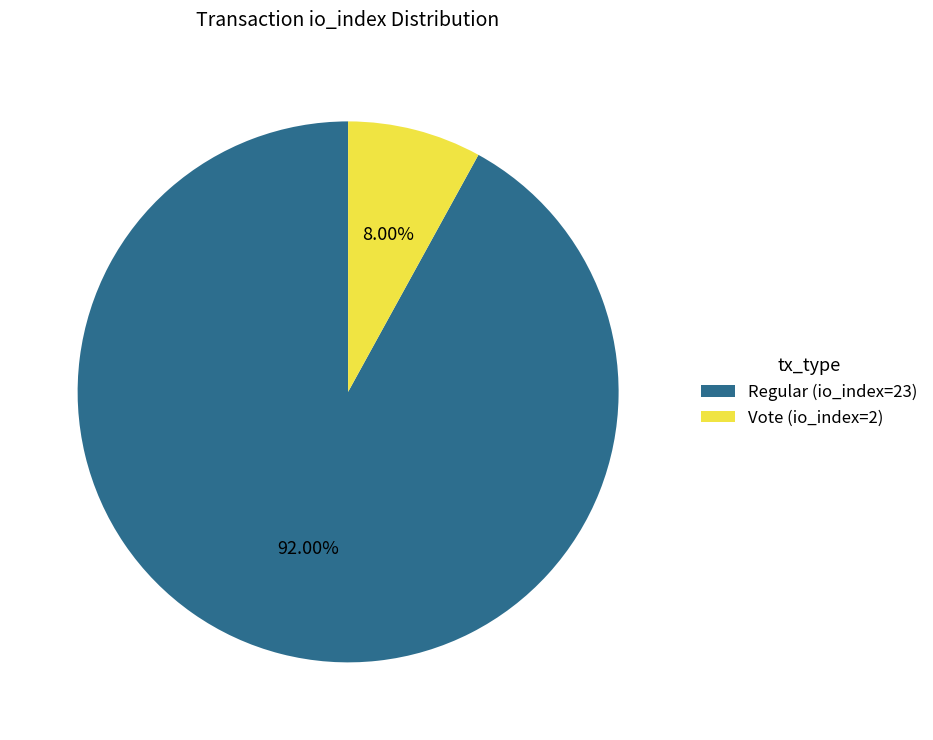

How many slices are in this pie chart?

2